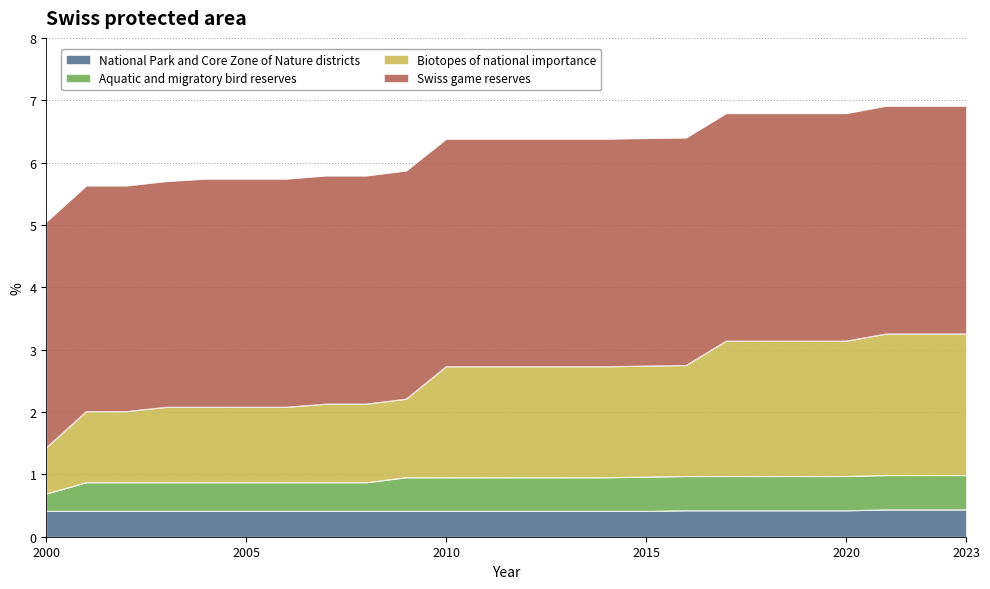

At how many categories does at least one series exceed 1?

24